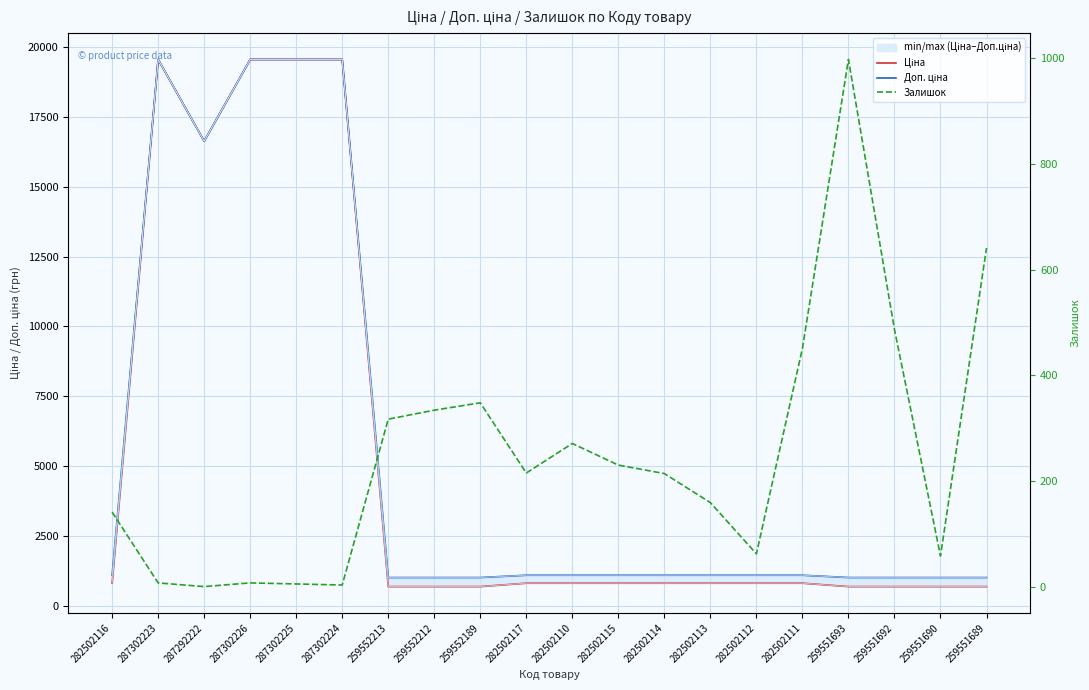

At how many categories does at least one series exceed 6183?

5